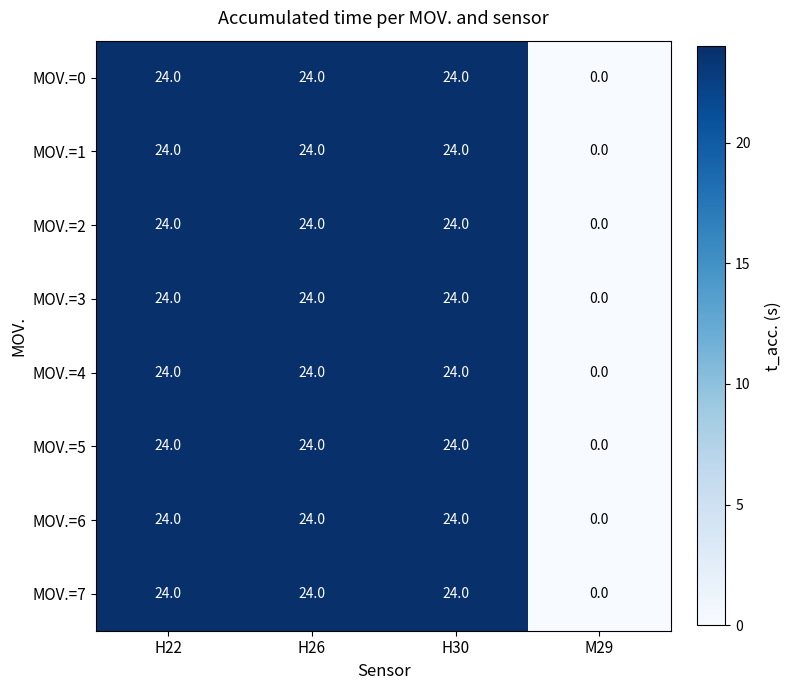

What is the difference between the maximum and minimum values in the MOV.=3 series?

24